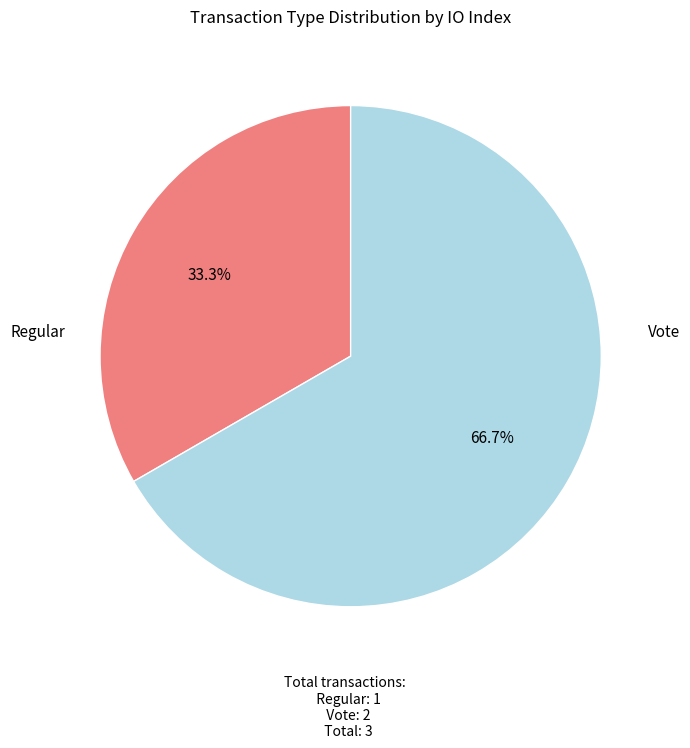

Count the number of slices in the pie.

2